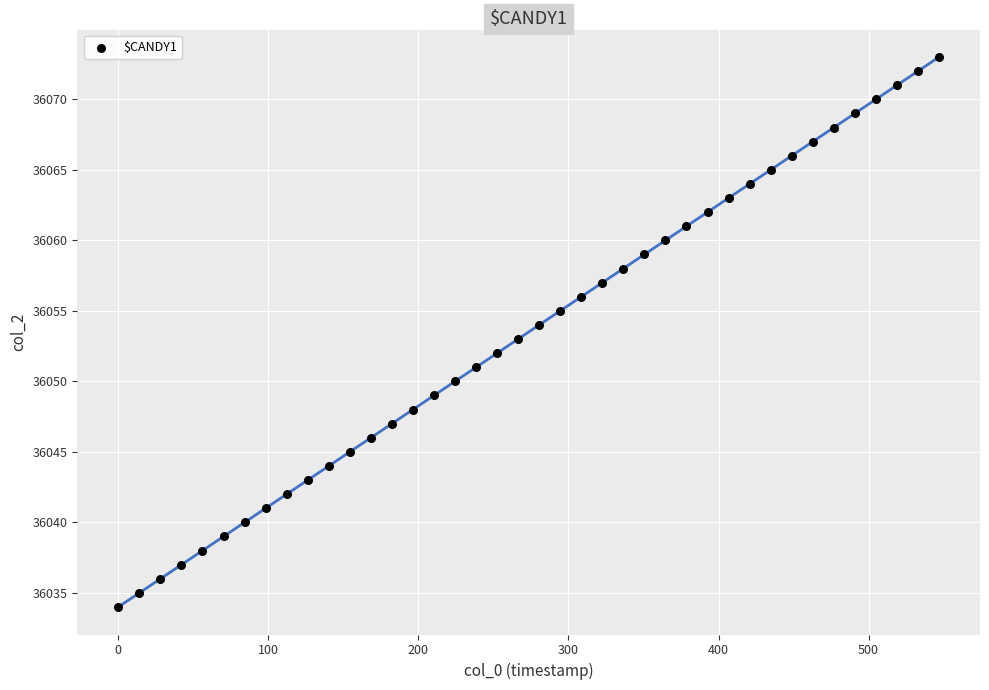

What is the range of Y values (max minus min)?

39